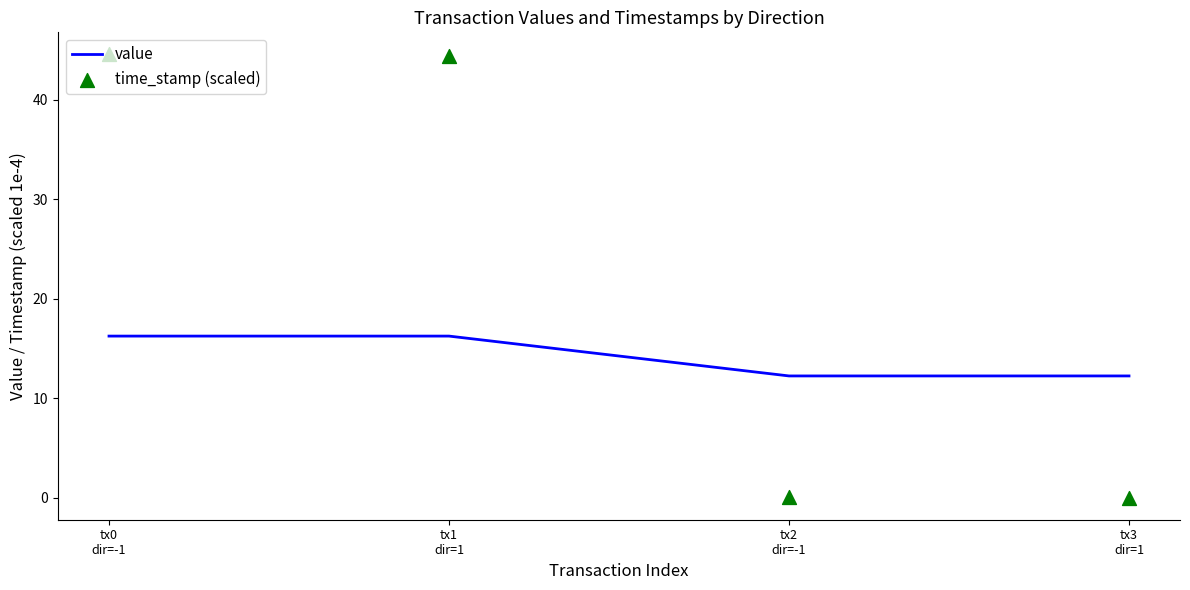

What are all the series names shown in the legend?

value, time_stamp (scaled)